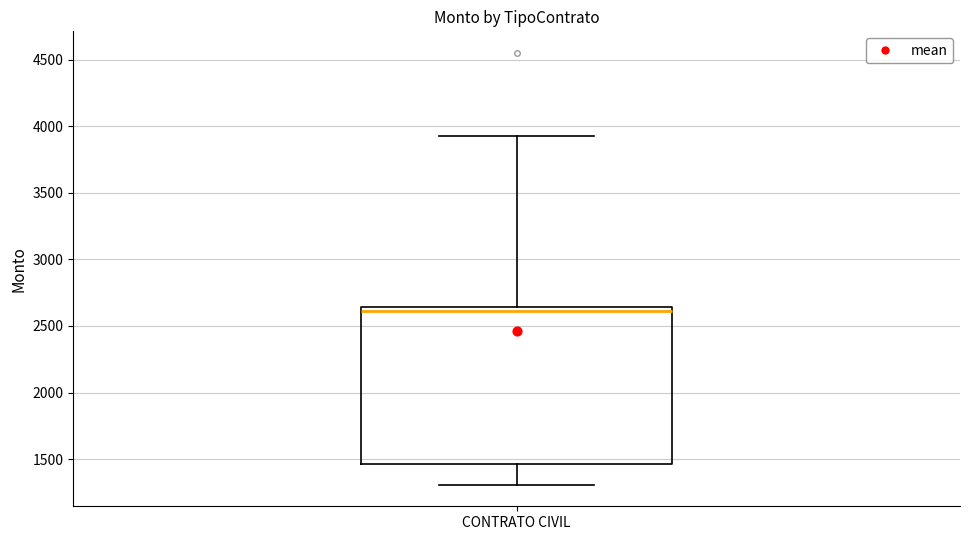

Transcribe this box plot: give where the median line is, the range the box spans, and where the two whiskers end, as read against the y-axis. The values are not printed on the chart, so give them approximately, as read against the axis.

median 2600, box 1450 to 2650, whiskers 1300 to 3900